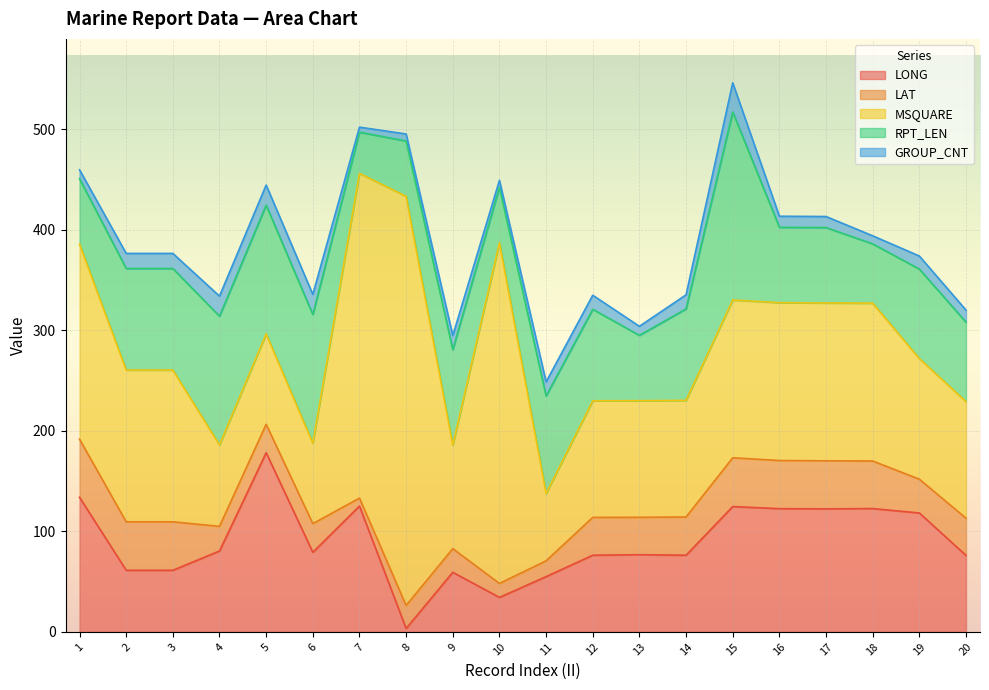

Where is the first local minimum for MSQUARE?

4